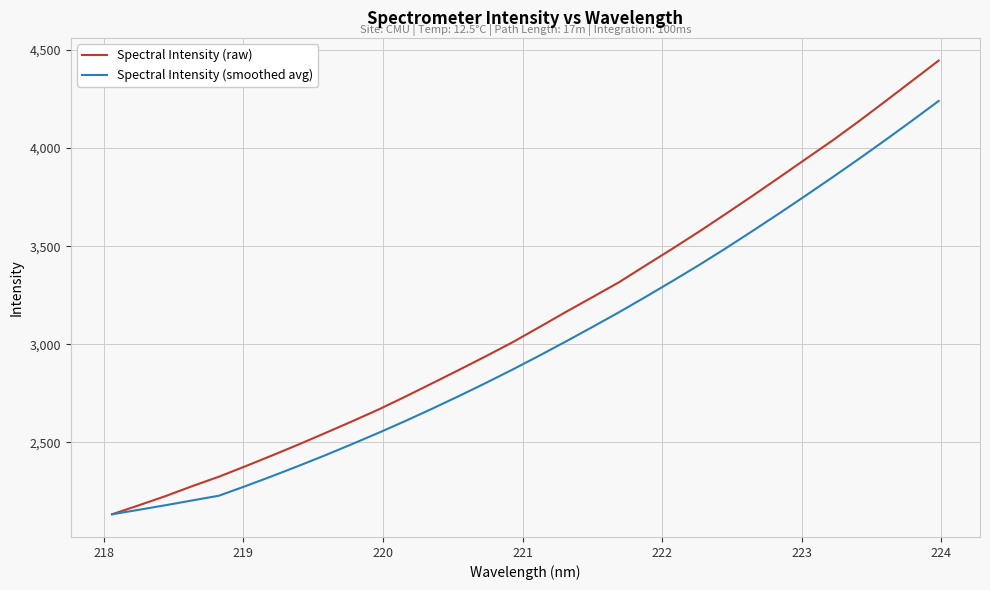

Which series has the largest total across all categories?

Spectral Intensity (raw)